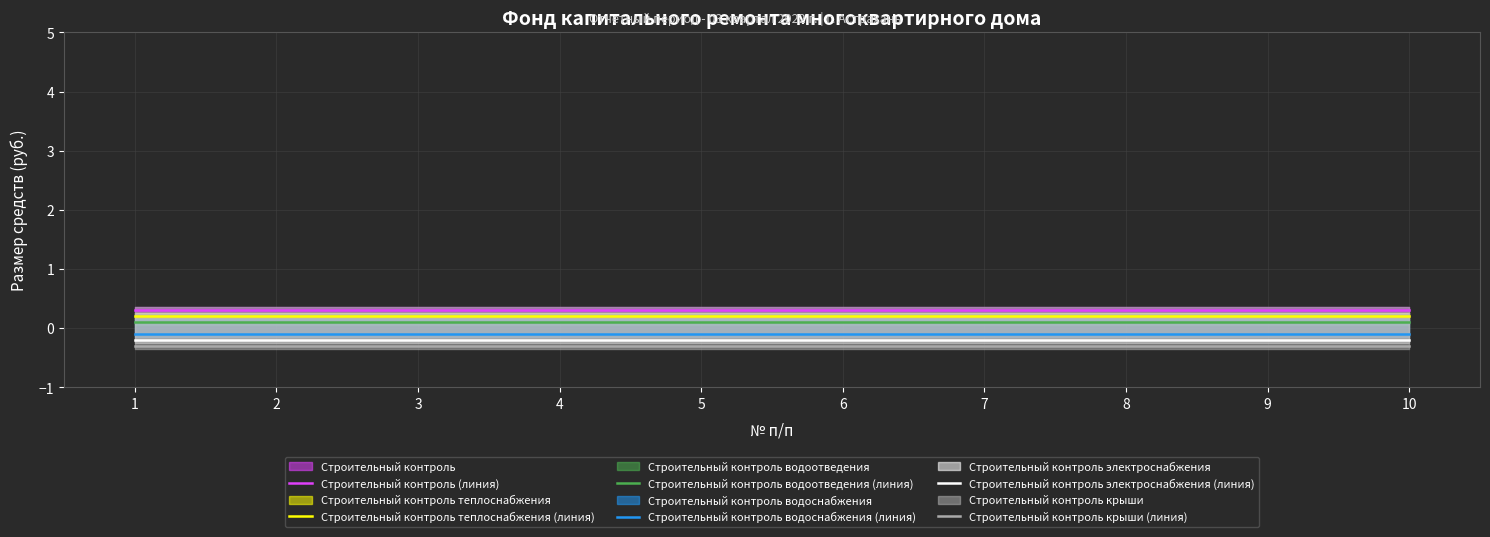

Which series has the widest spread of values?

Строительный контроль (линия)